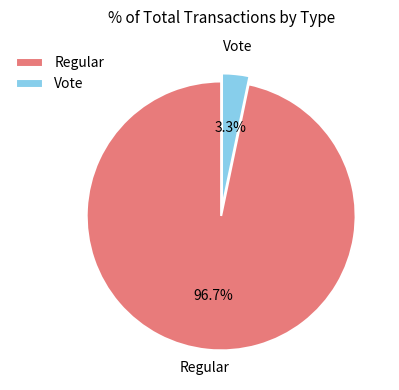

To the nearest percent, what is the average slice percentage?

50%